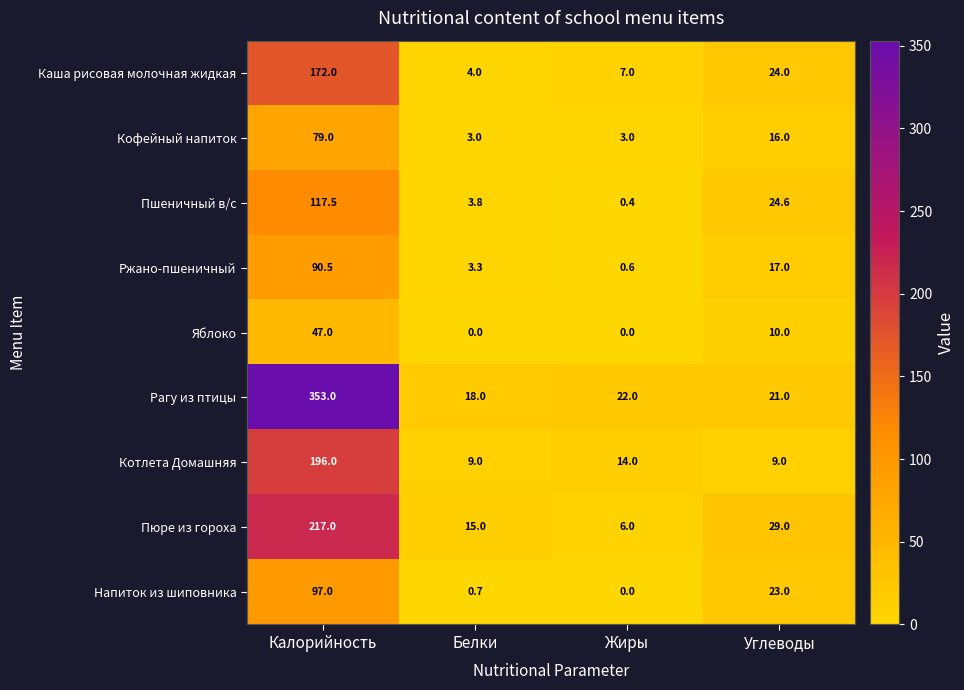

Where does the Каша рисовая молочная жидкая series first go above 24?

Калорийность